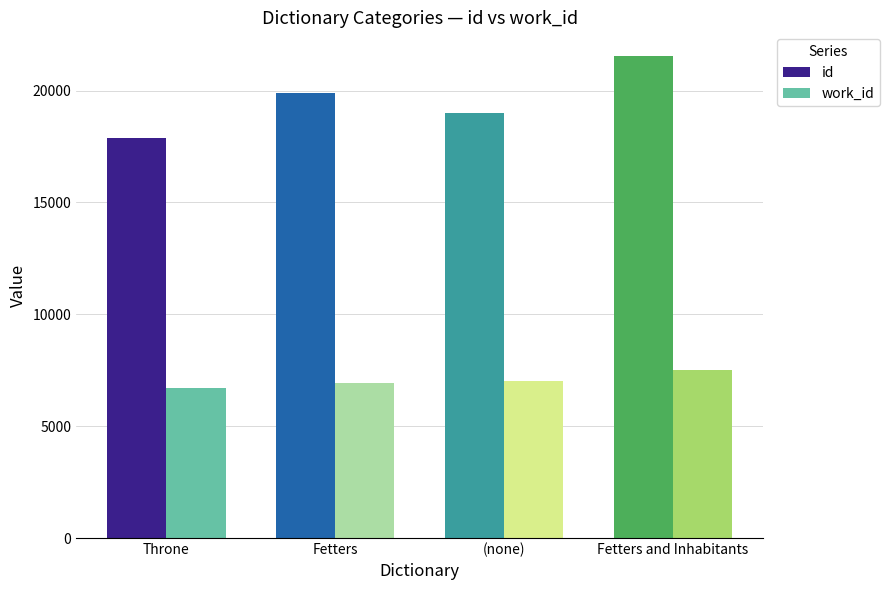

Rank the series by their maximum value, from lowest to highest.

work_id, id